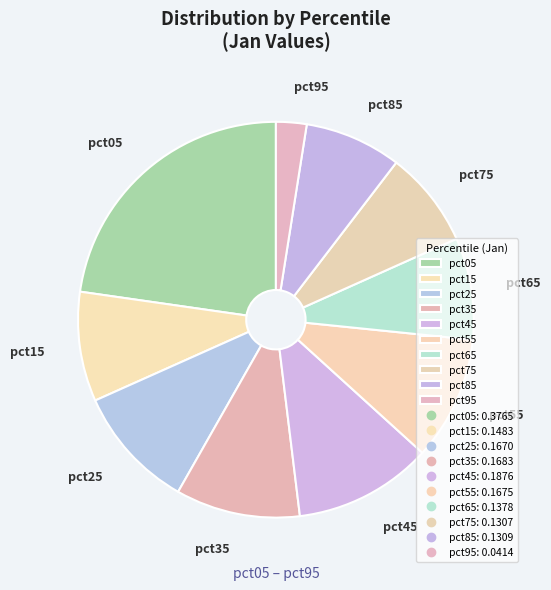

How many segments does this pie chart have?

10